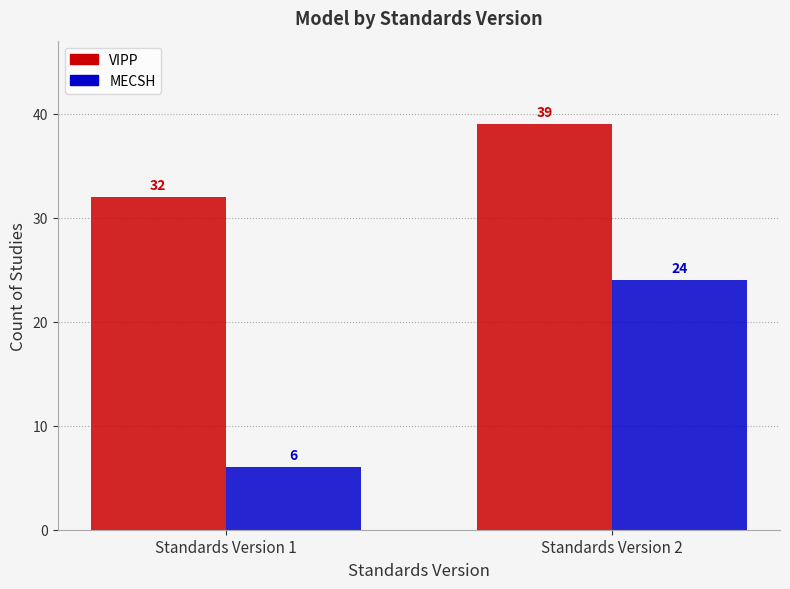

Count the number of categories in the chart.

2